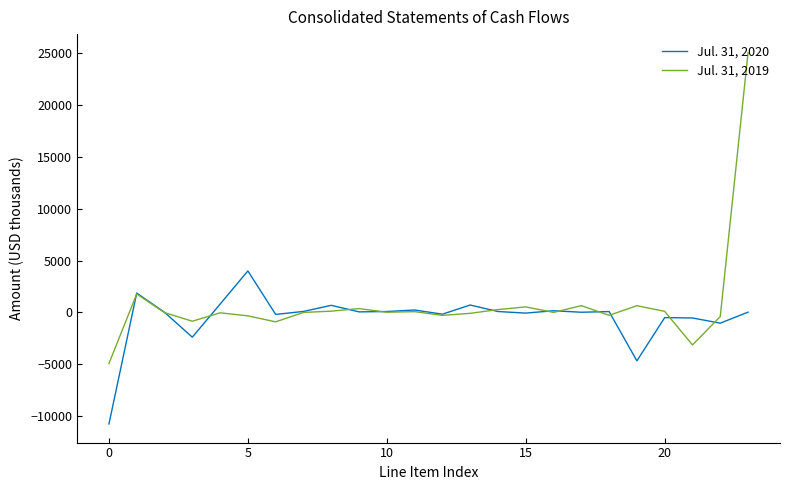

List the series in order of their peak value, lowest first.

Jul. 31, 2020, Jul. 31, 2019